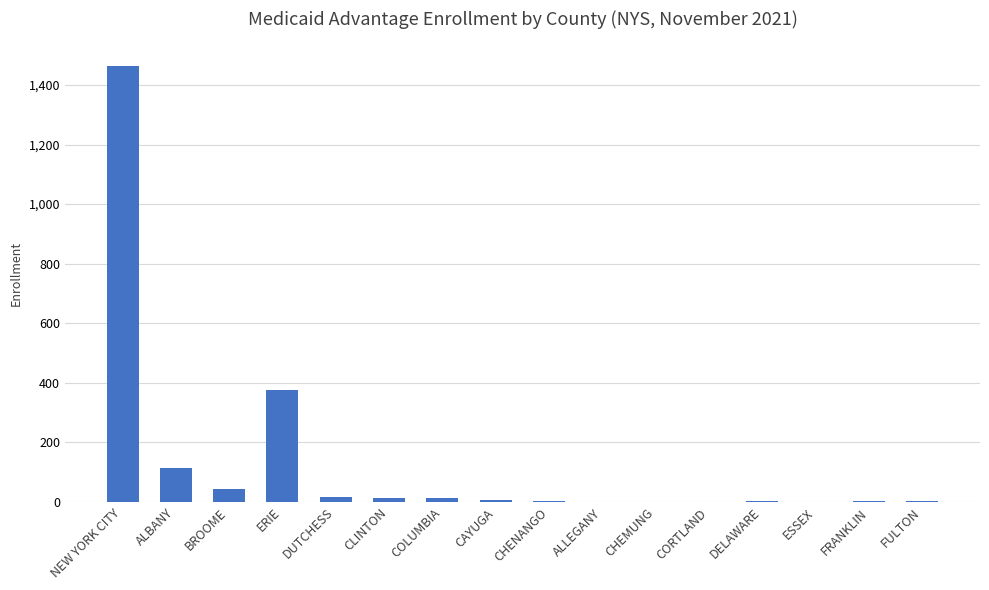

Are the bars horizontal?

No